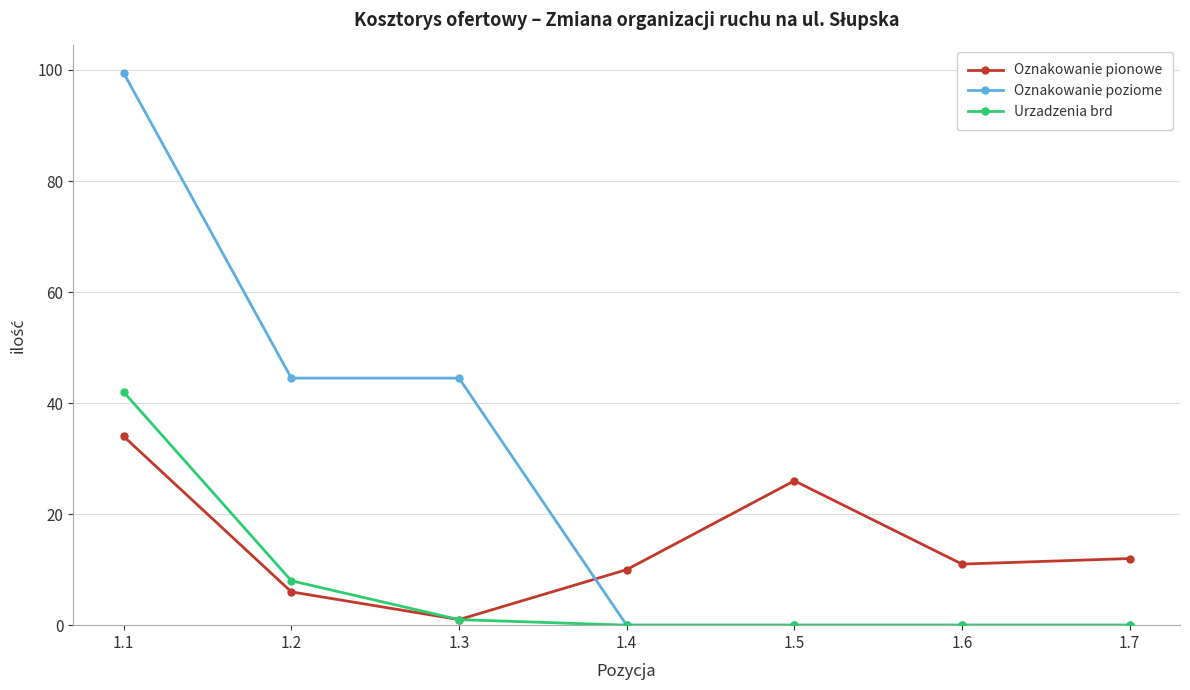

Where is the first local minimum for Oznakowanie pionowe?

1.3